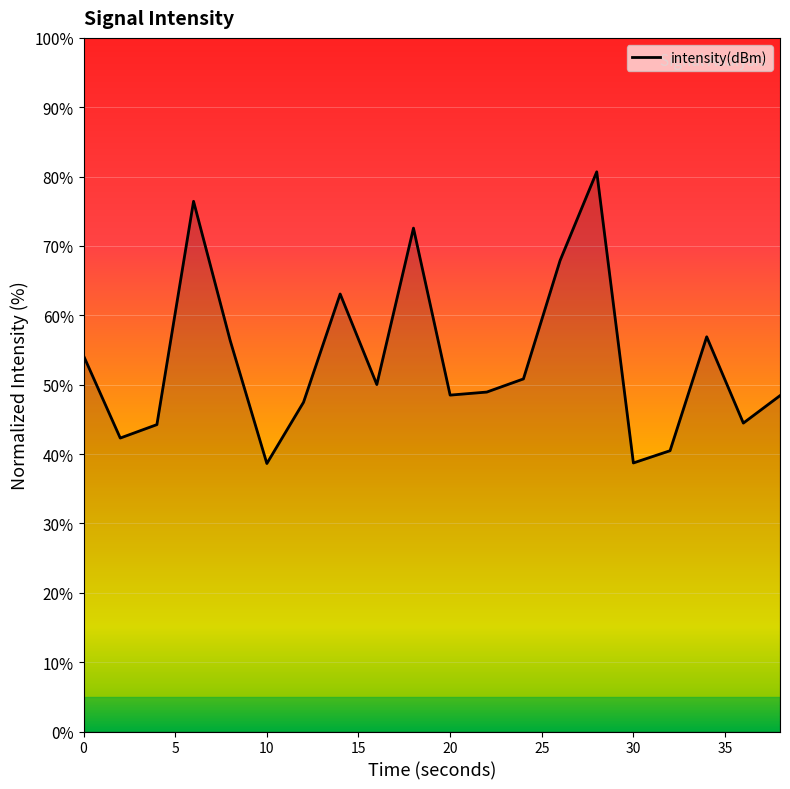

What is the minimum value shown in the chart?

38.6